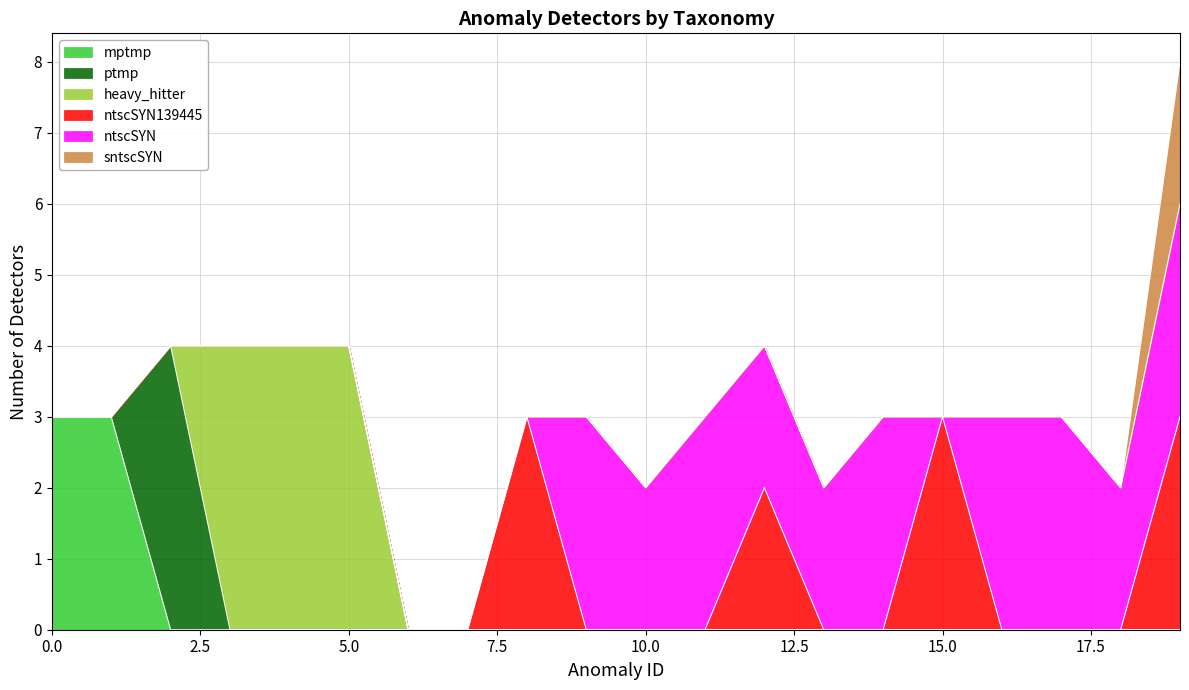

Count the ptmp values in the range 0 to 1.

19